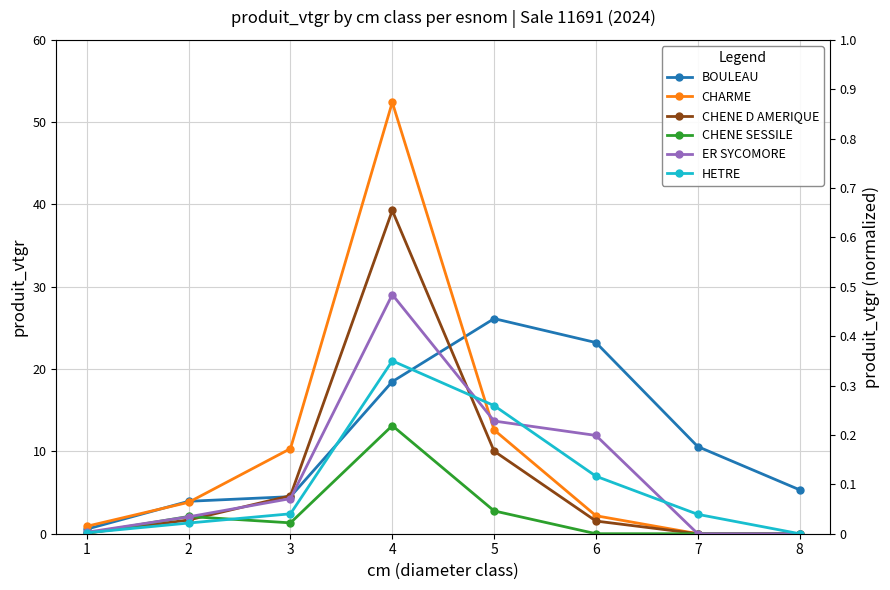

Is the value of ER SYCOMORE at 6 greater than the value of CHARME at 1?

Yes